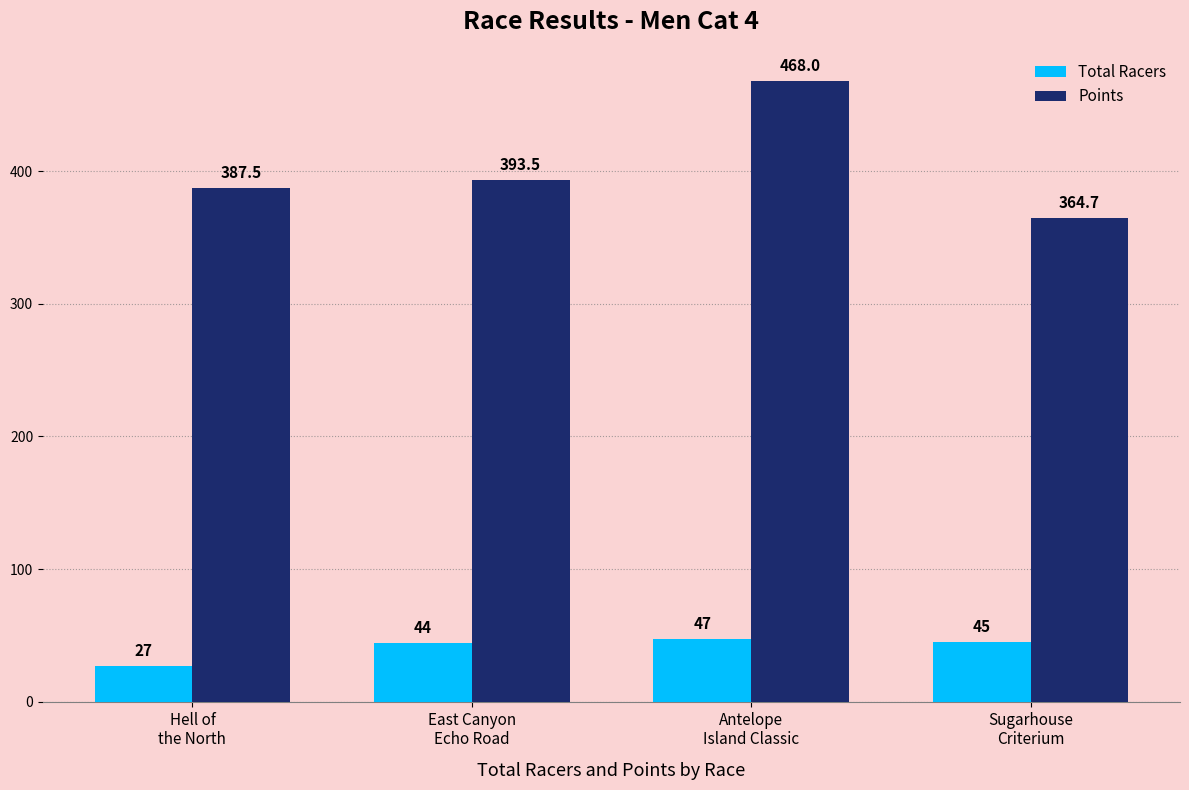

What is the label of the 2nd bar from the right?

Antelope
Island Classic